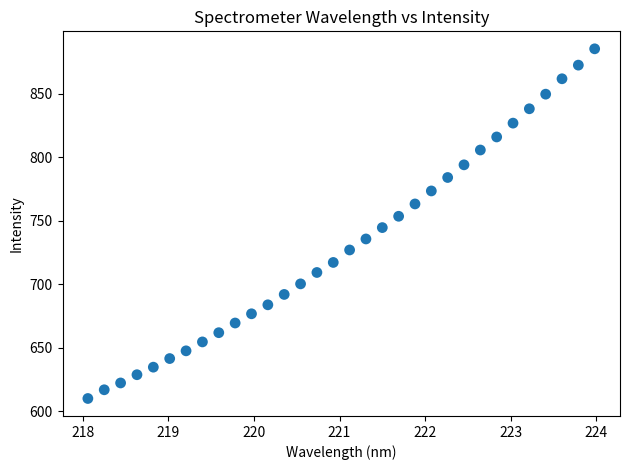

What is the range of Y values (max minus min)?

275.3